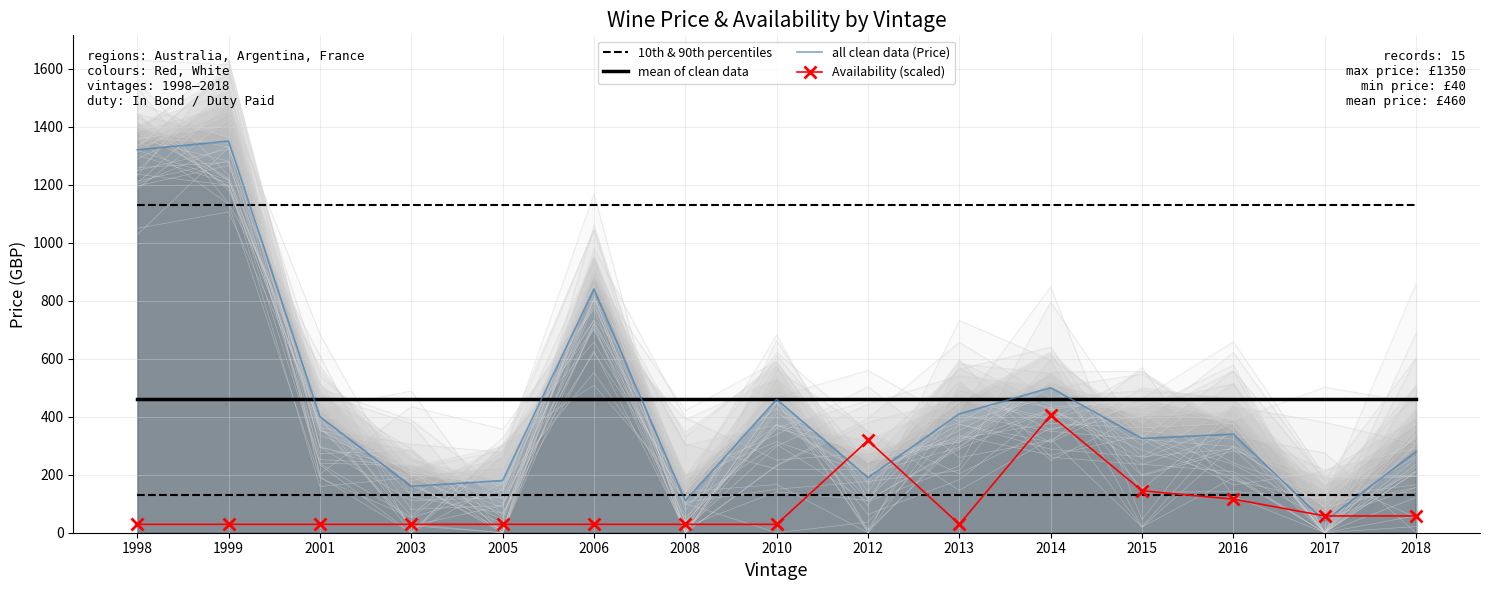

What is the spread (max minus min) of values at 2014?

370.0